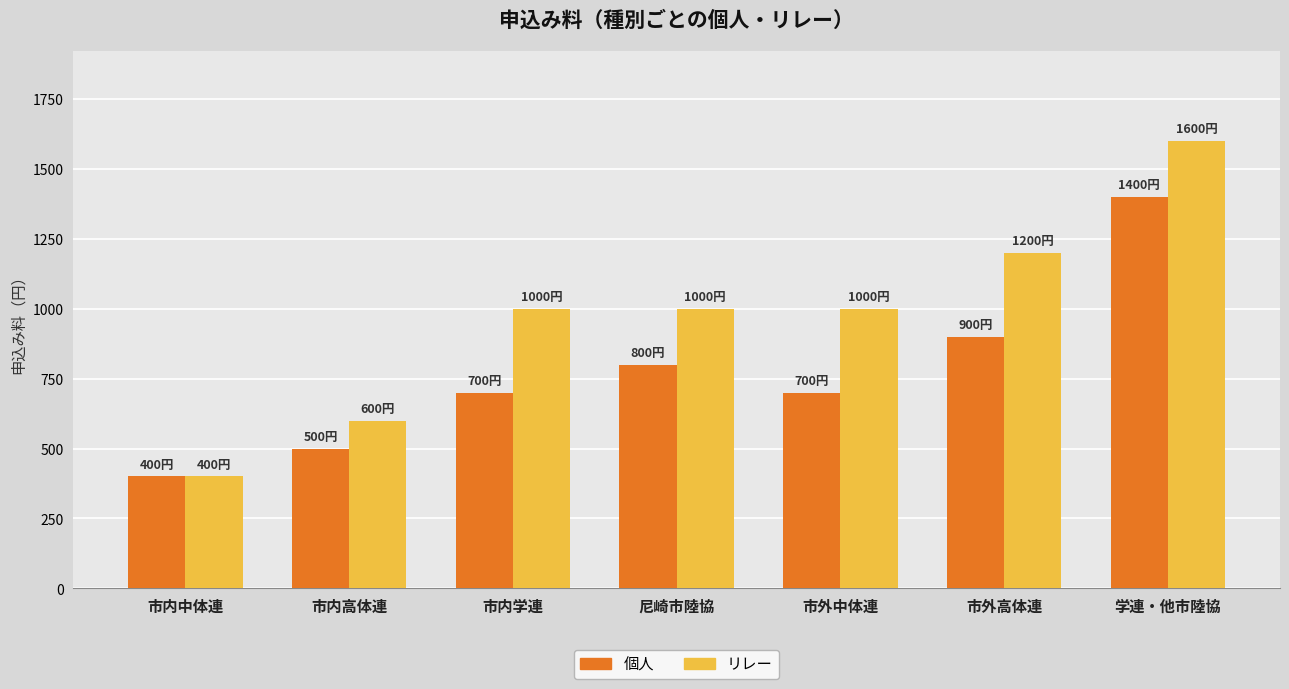

Read the リレー value at 学連・他市陸協.

1600